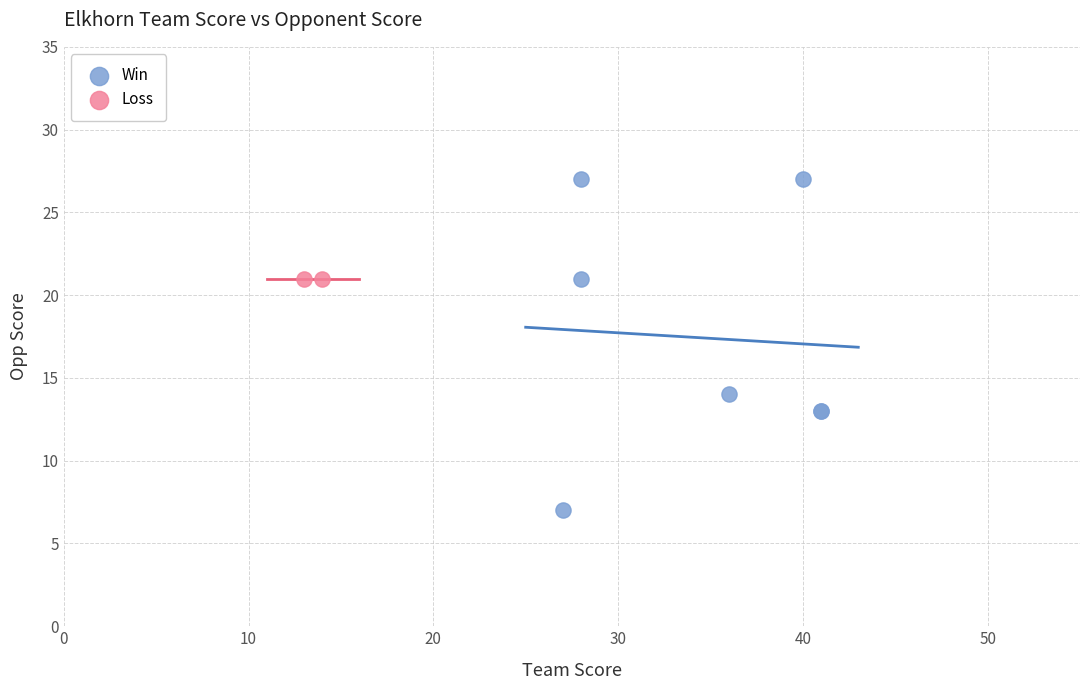

What are all the series names shown in the legend?

Win, Loss